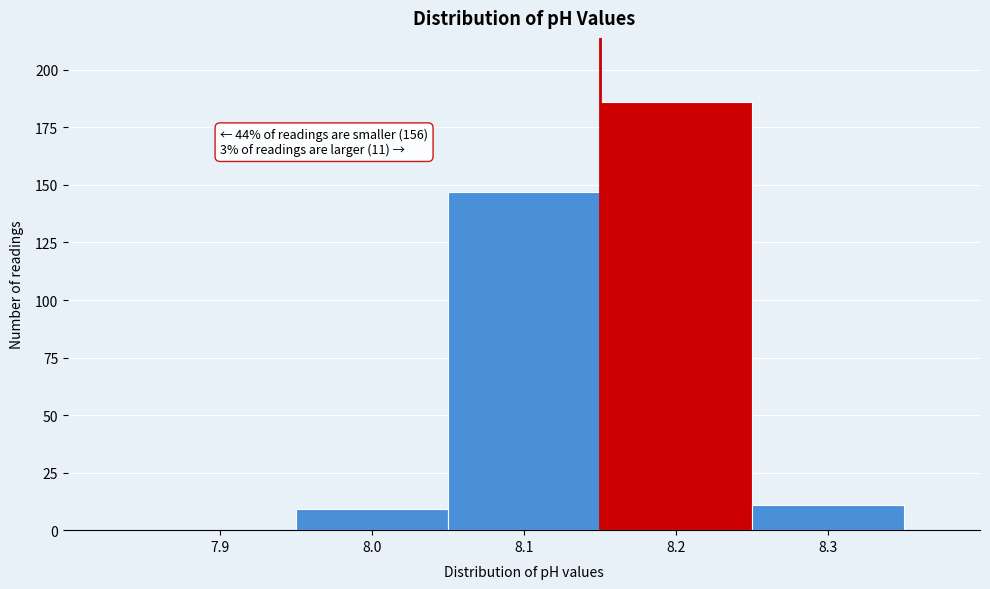

Reading right to left, list all the values displayed in this chart.

8.3=11	8.2=186	8.1=147	8.0=9	7.9=0